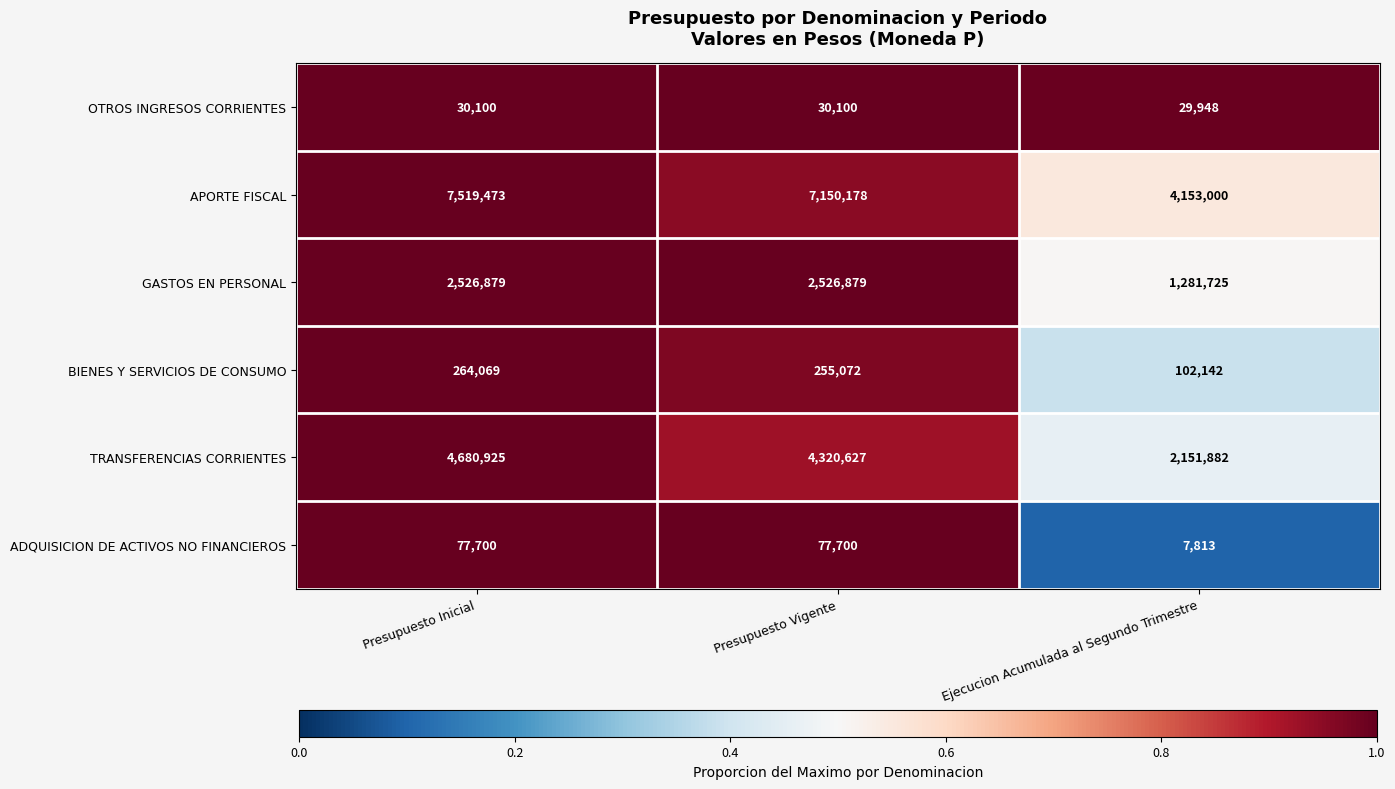

At which label is TRANSFERENCIAS CORRIENTES closest to 3416403?

Presupuesto Vigente